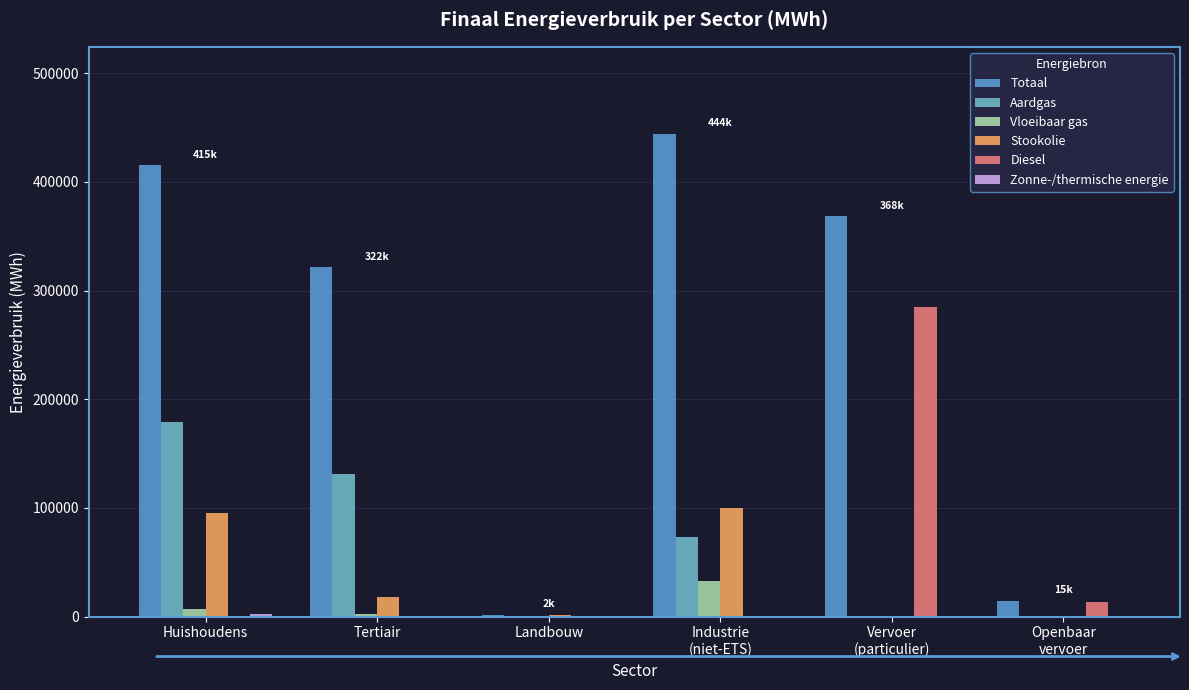

How many data points in Totaal are above 368417?

3